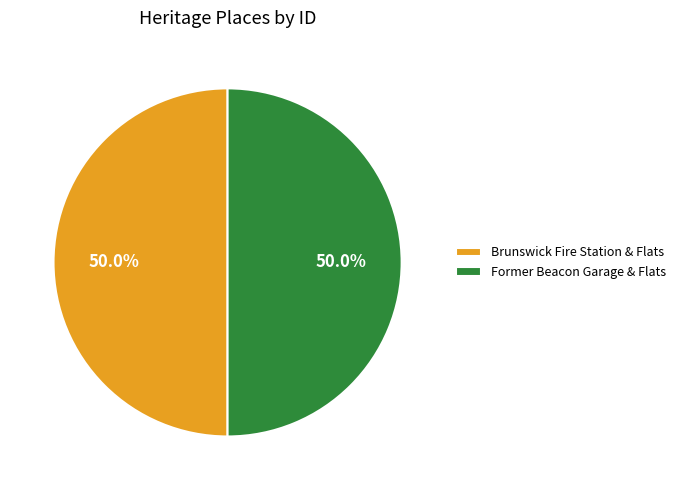

True or false: Former Beacon Garage & Flats accounts for 60% of the total.

False